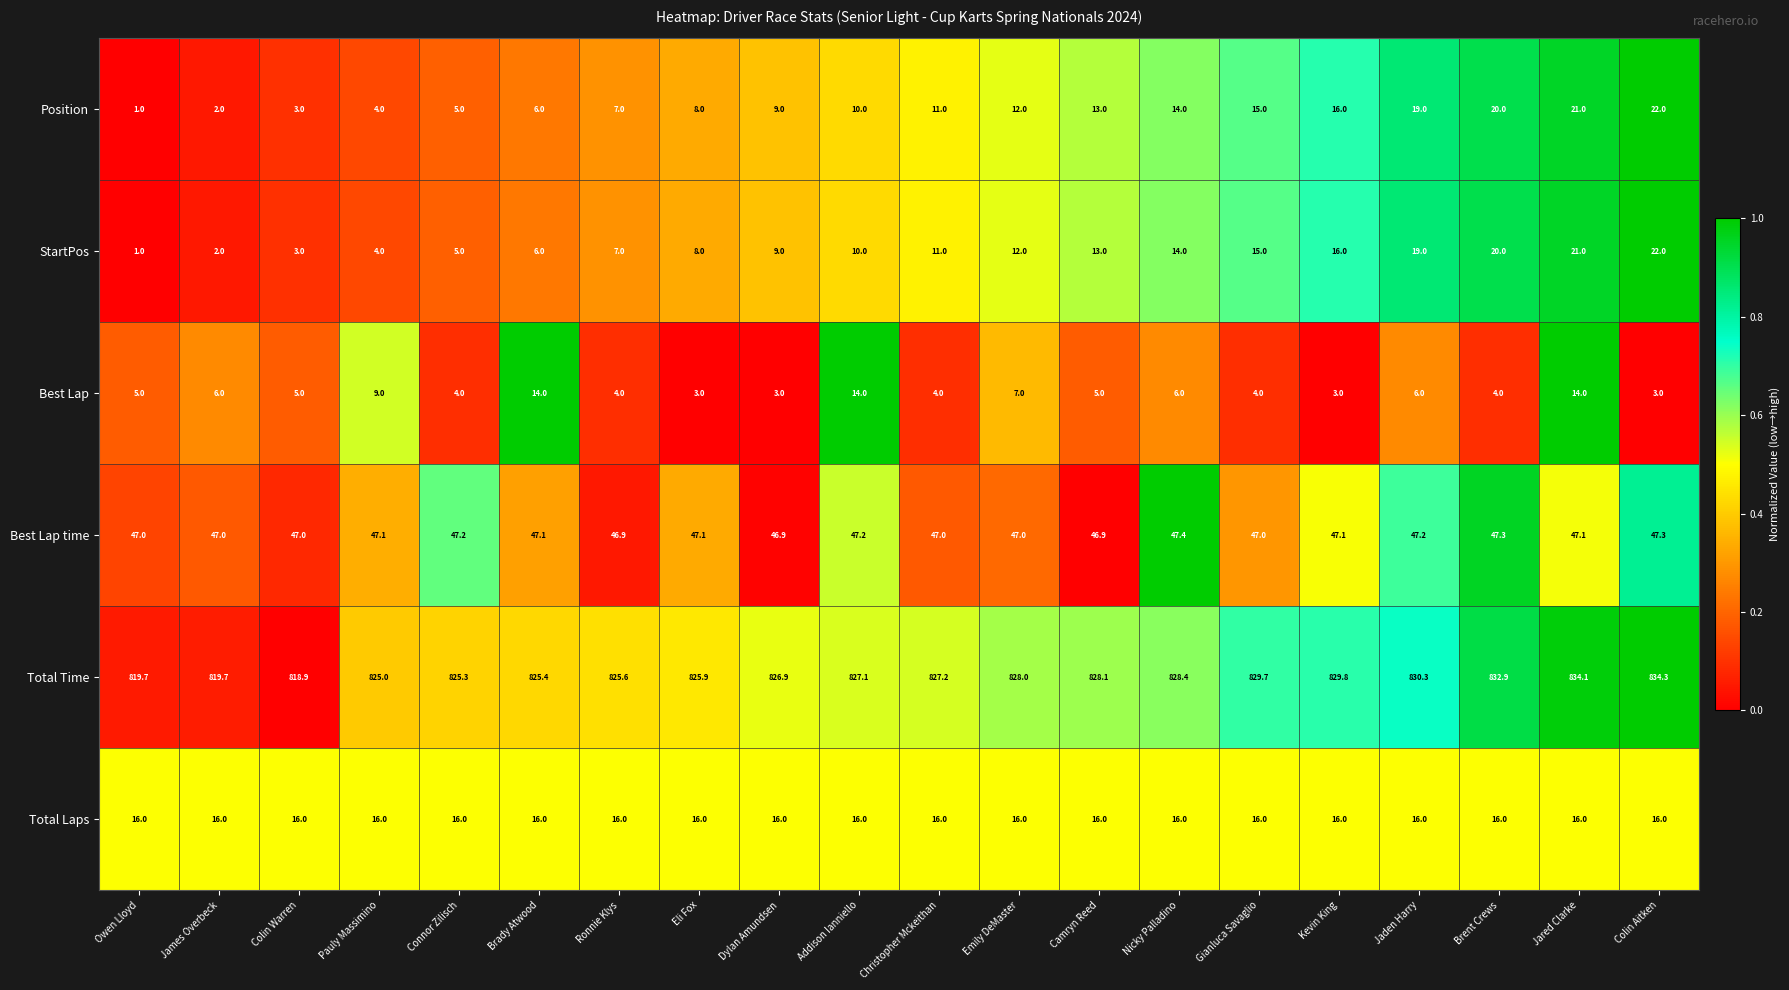

How many series are shown in this chart?

6